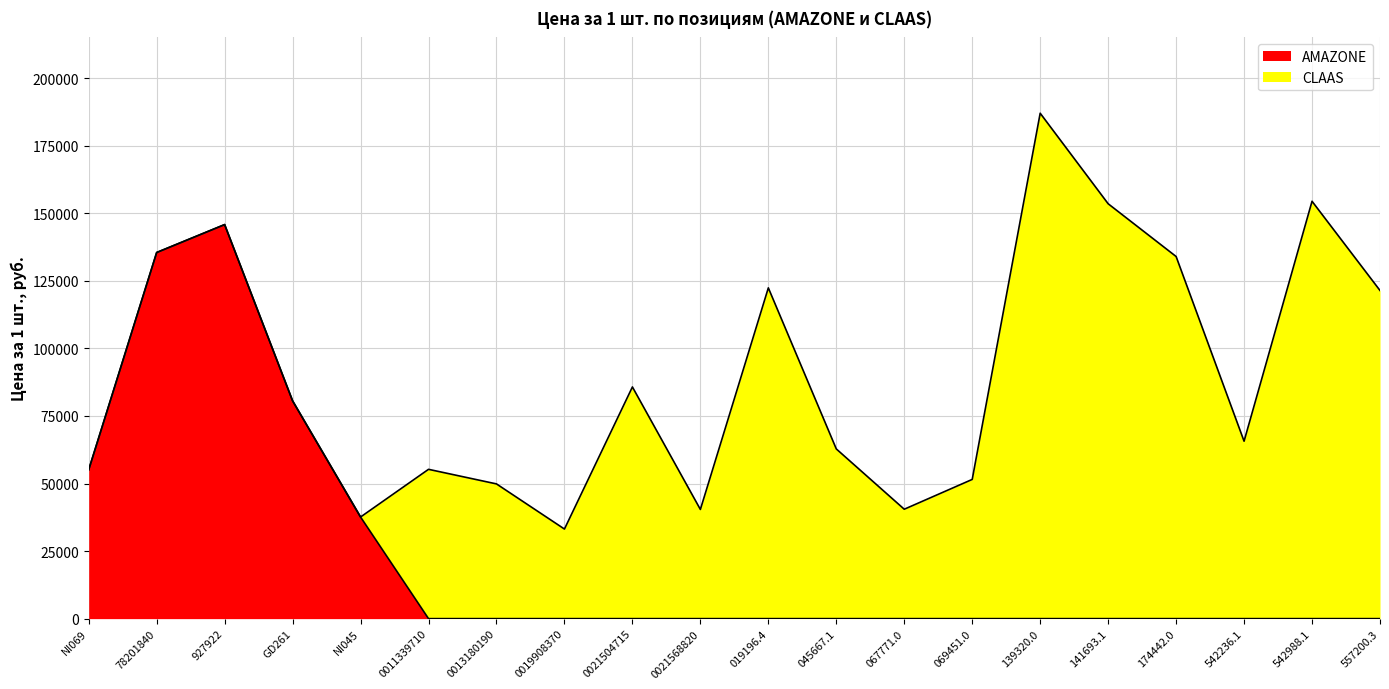

Does the chart have visible grid lines?

Yes